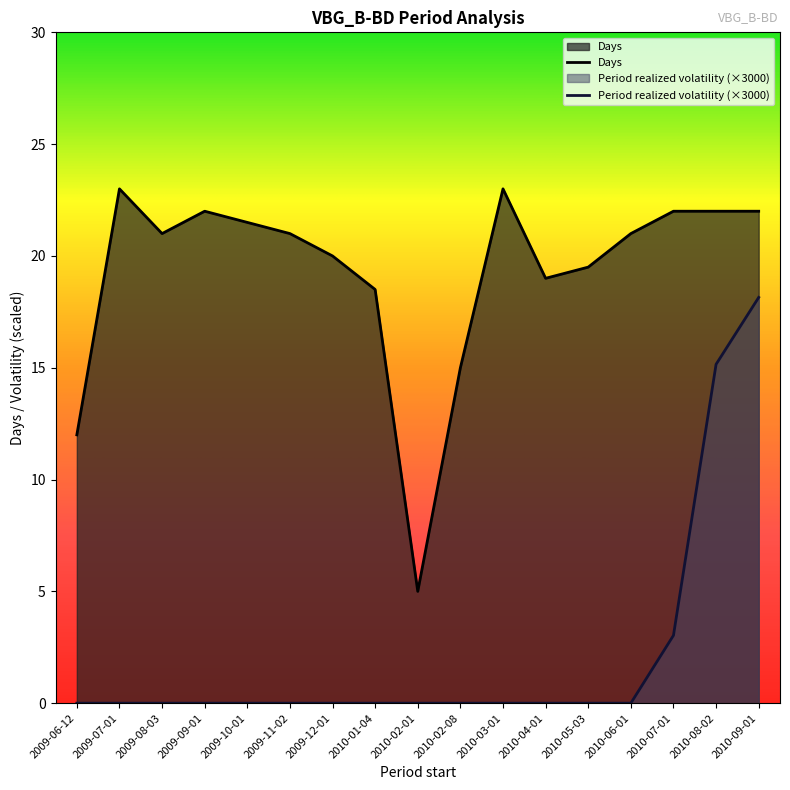

The value of Period realized volatility at 2009-11-02 is 0.0. True or false?

True